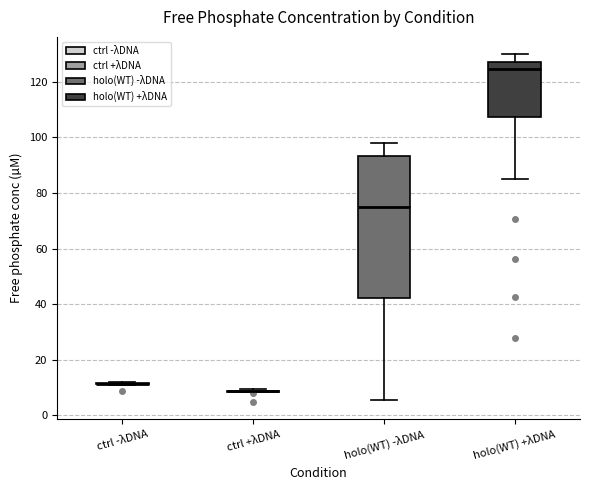

Reading left to right, transcribe this box plot: for each box, give where its median line is, the range the box spans, and where its two whiskers end, as read against the y-axis. The values are not printed on the chart, so give them approximately, as read against the axis.

ctrl -λDNA: box collapsed to a line at 12, whiskers 10 to 12
ctrl +λDNA: box collapsed to a line at 8, whiskers 8 to 10
holo(WT) -λDNA: median 74, box 42 to 94, whiskers 6 to 98
holo(WT) +λDNA: median 124, box 108 to 128, whiskers 84 to 130